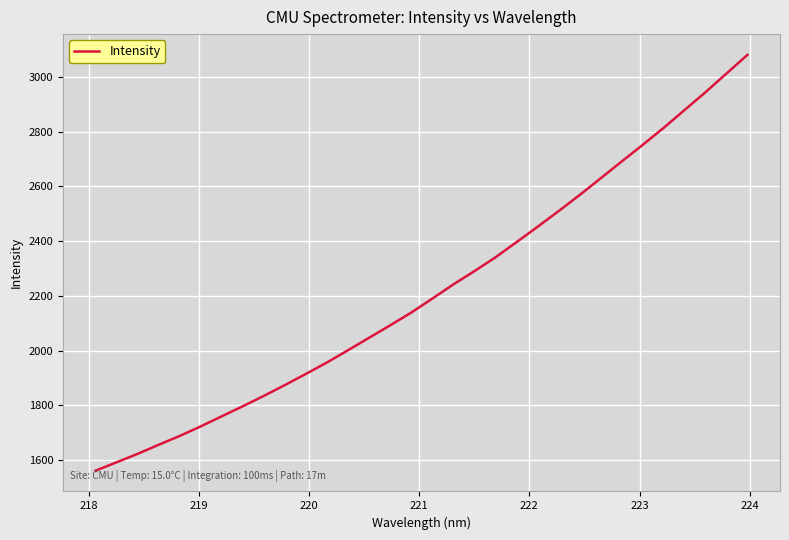

What is the average value?

2220.5